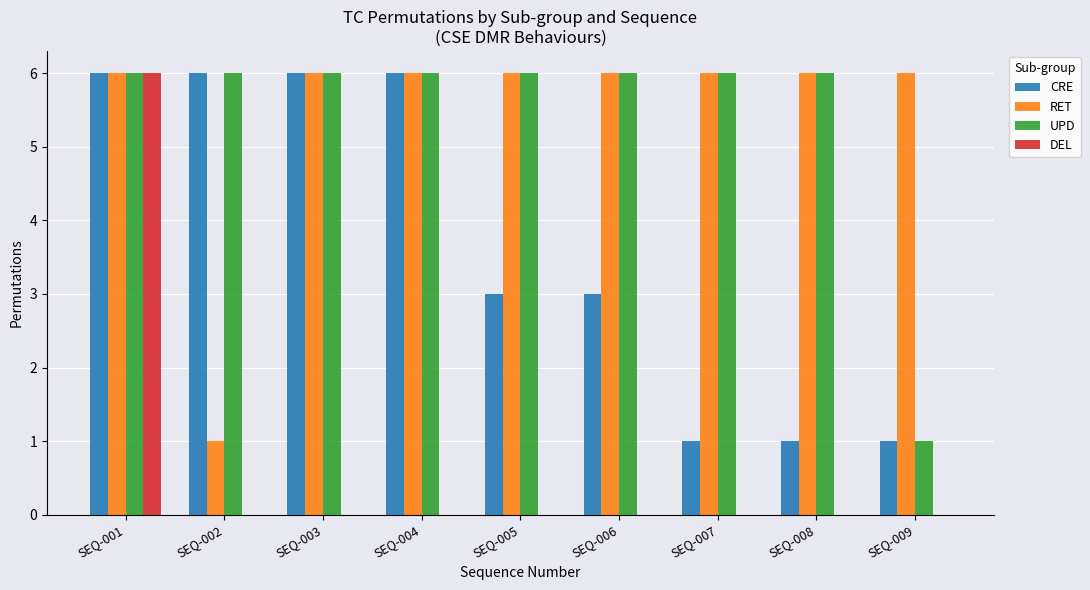

Count the CRE values in the range 1 to 6.

9